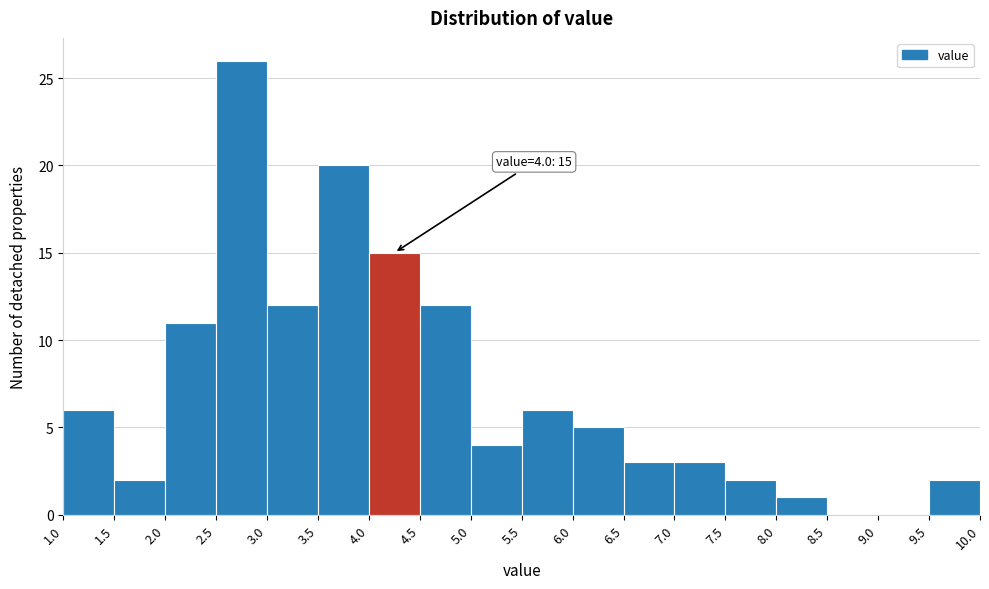

Over which range of the x-axis is the bar tallest?

2.5 to 3.0